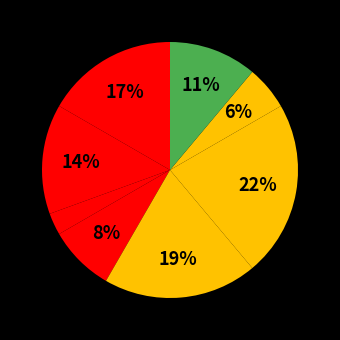

How many segments does this pie chart have?

8